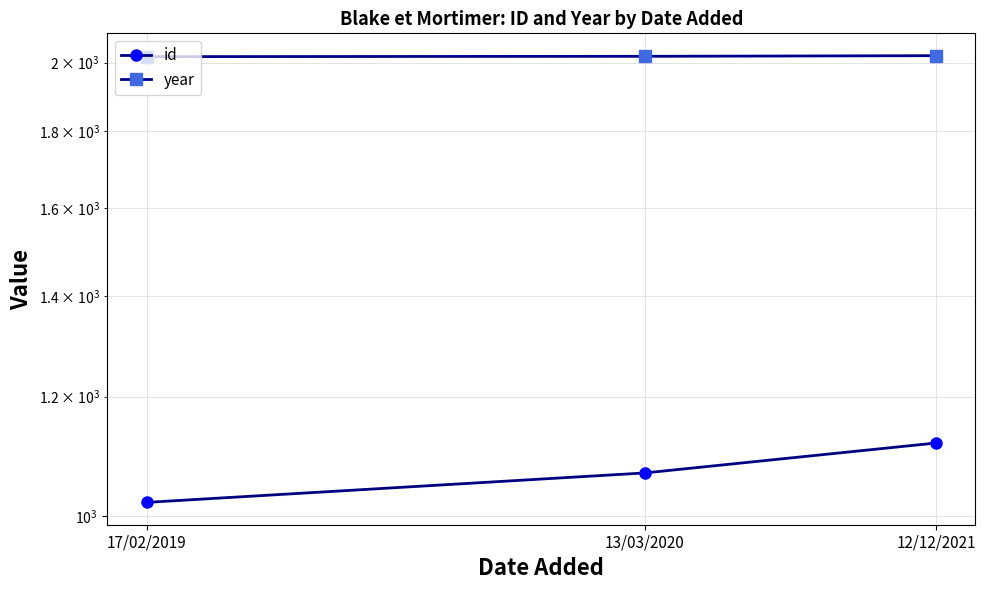

At which category does the chart reach its minimum across all series?

17/02/2019